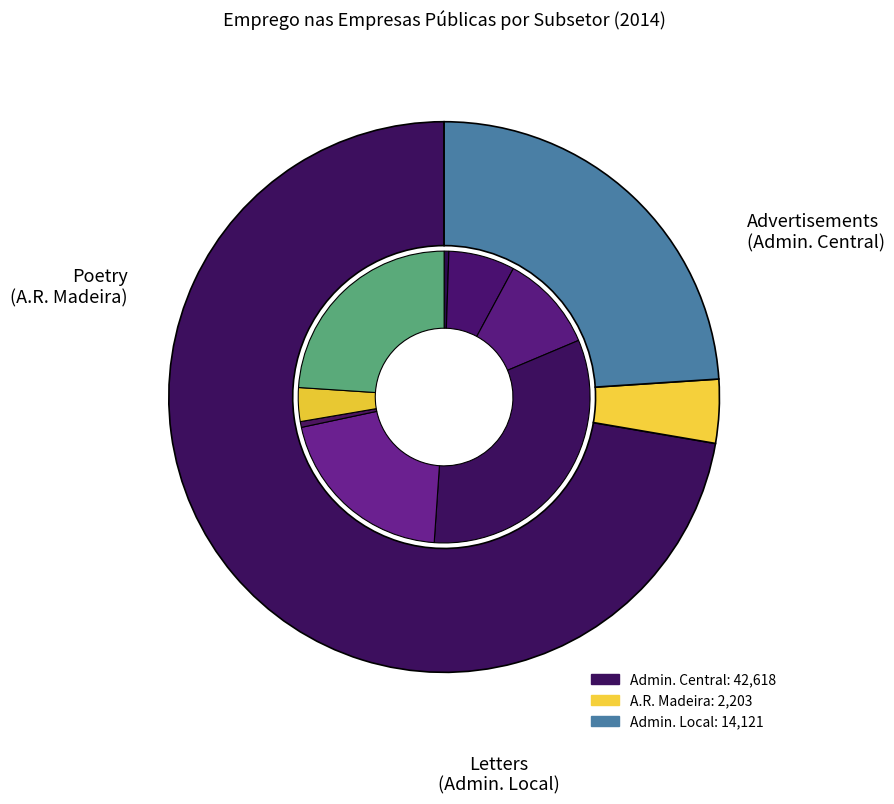

To the nearest percent, what percentage of the pie is DETIDAS PELA ADMINISTRAÇÃO LOCAL?

24%